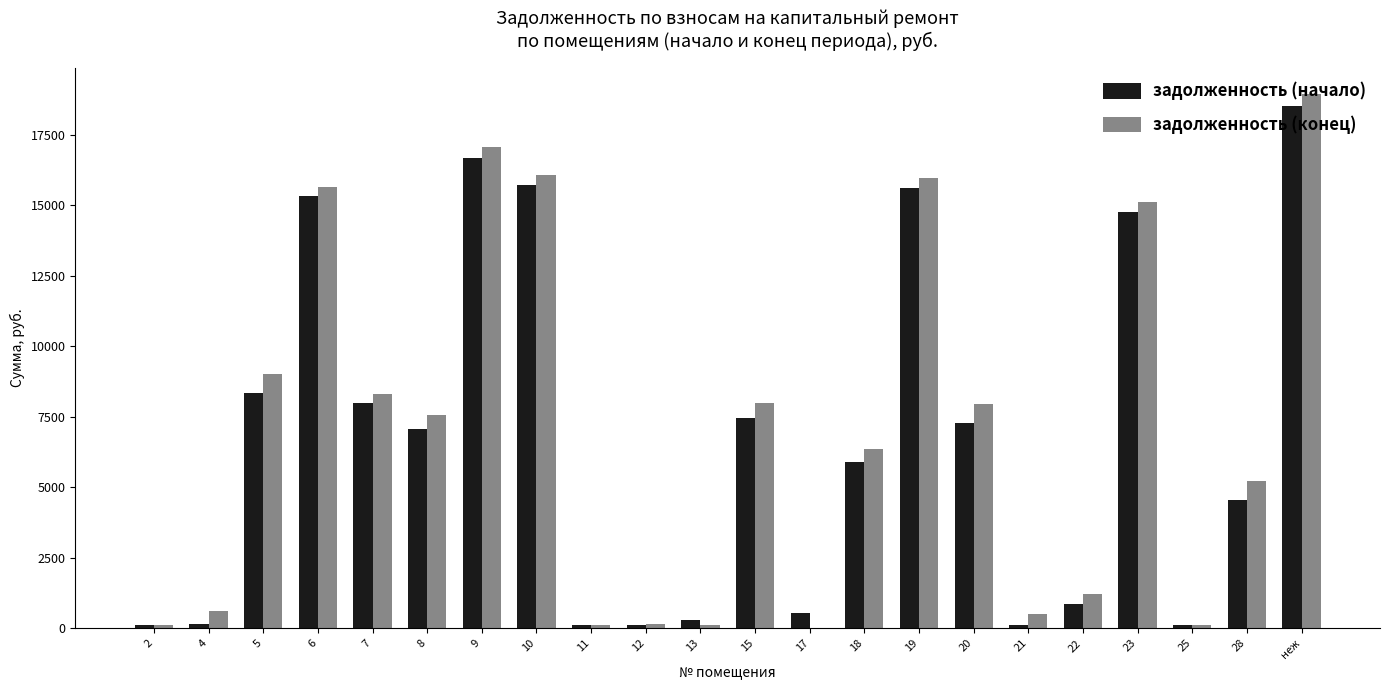

Which category has the highest value in the задолженность (конец) series?

неж